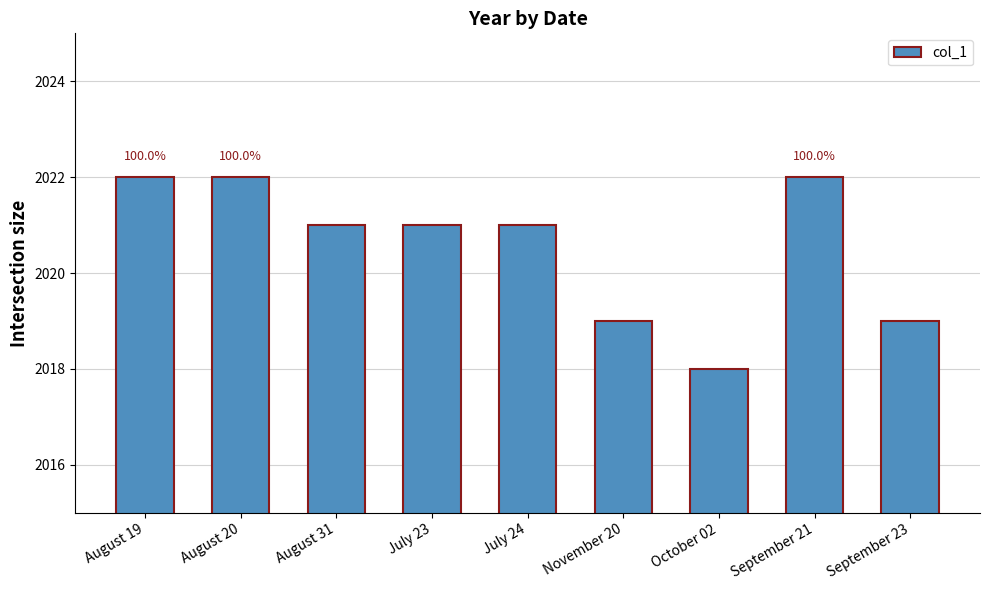

What is the greatest value displayed?

2022